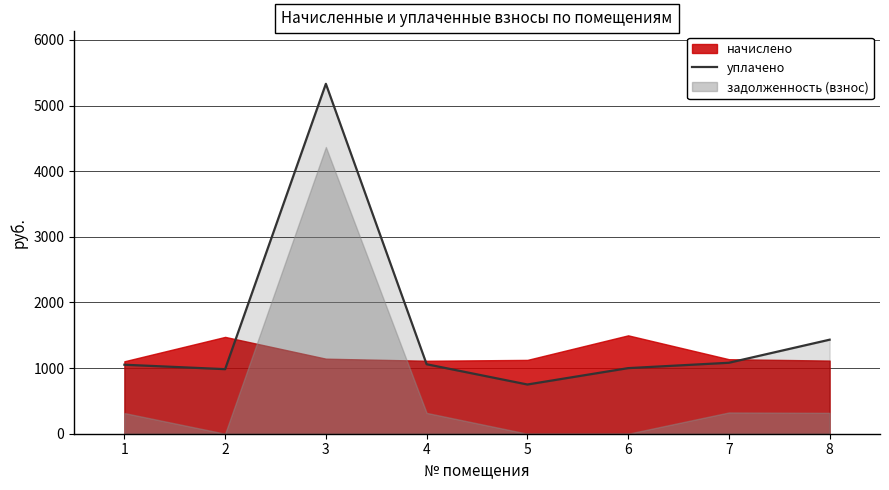

What is the lowest value of the уплачено series?

749.9